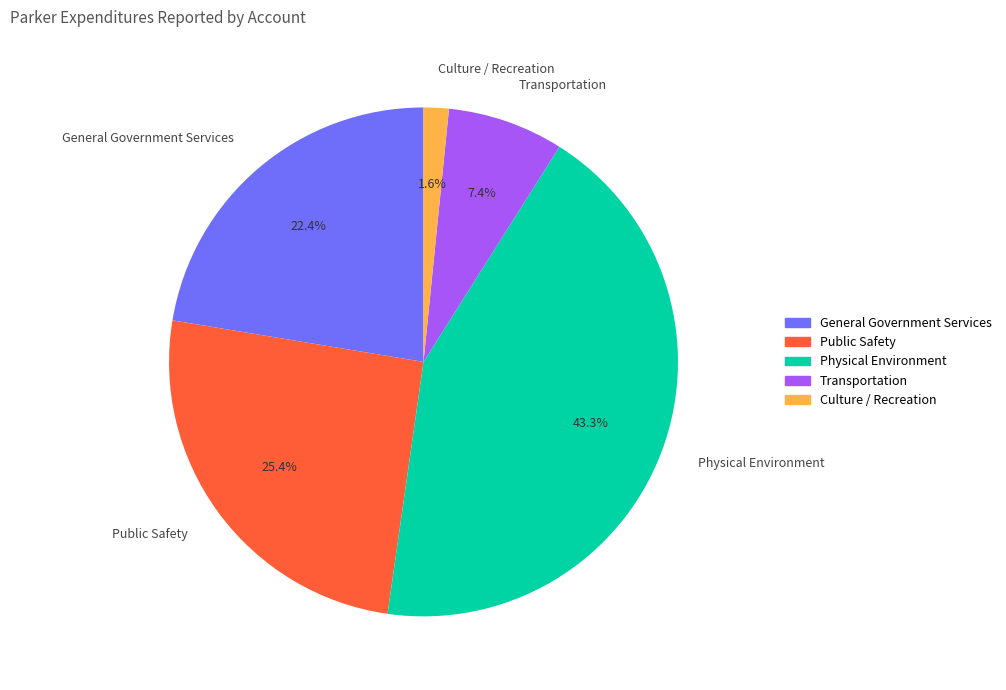

What percentage is the Transportation slice, to the nearest percent?

7%